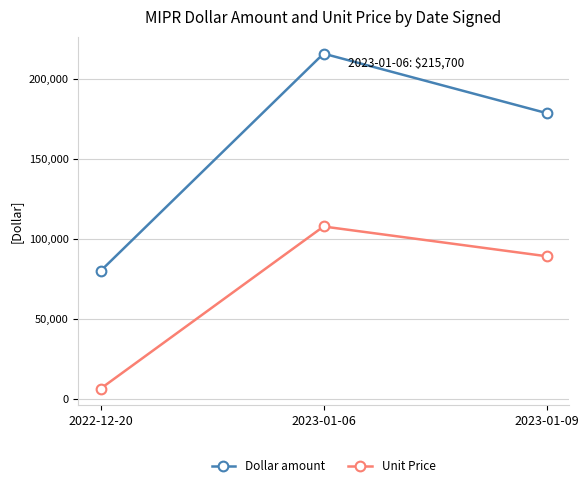

Read the Dollar amount value at 2023-01-09.

178598